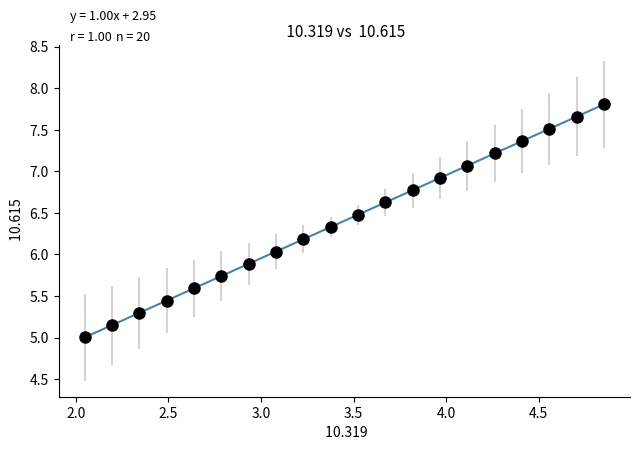

What is the range of Y values (max minus min)?

2.8